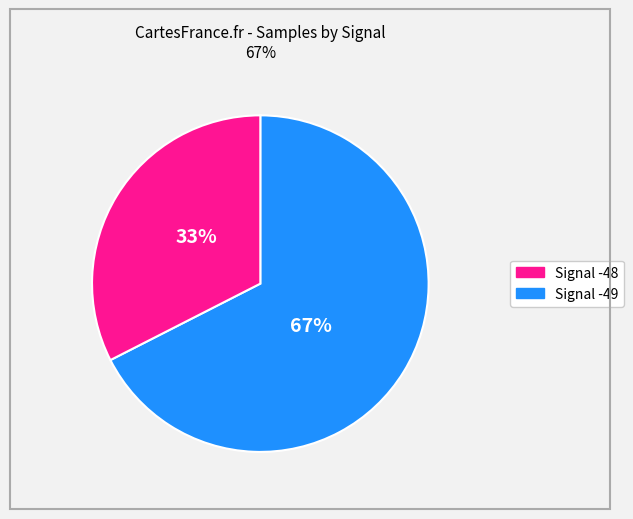

To the nearest percent, what is the average slice percentage?

50%